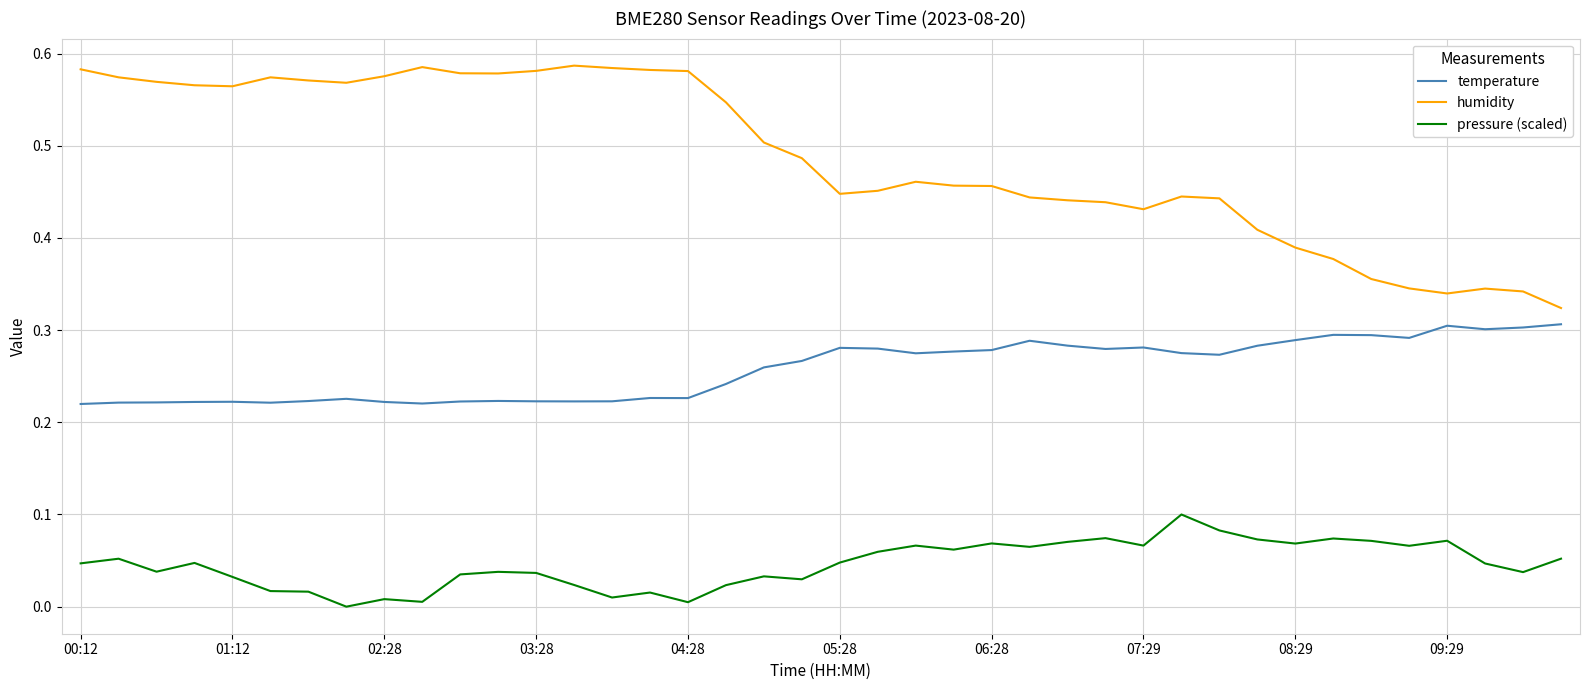

True or false: humidity and temperature intersect in this chart.

False